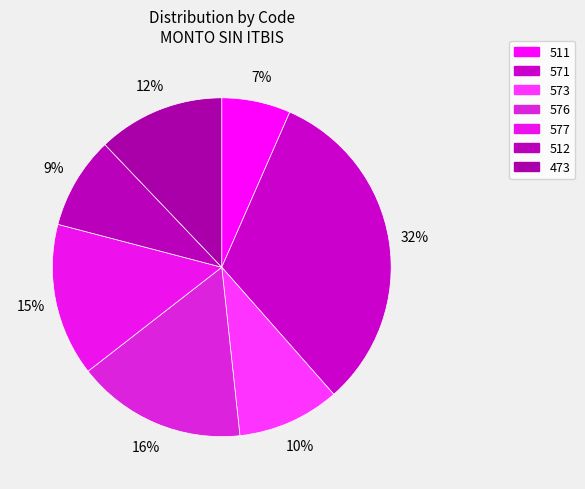

The 573 slice represents 10% of the pie. True or false?

True